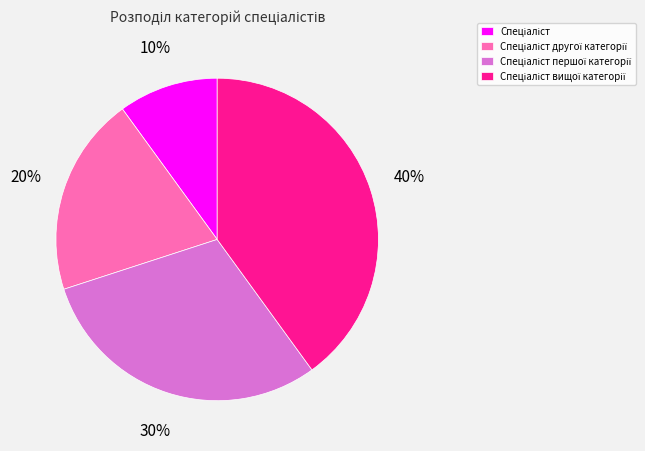

Is there any slice that represents more than half of the pie?

No